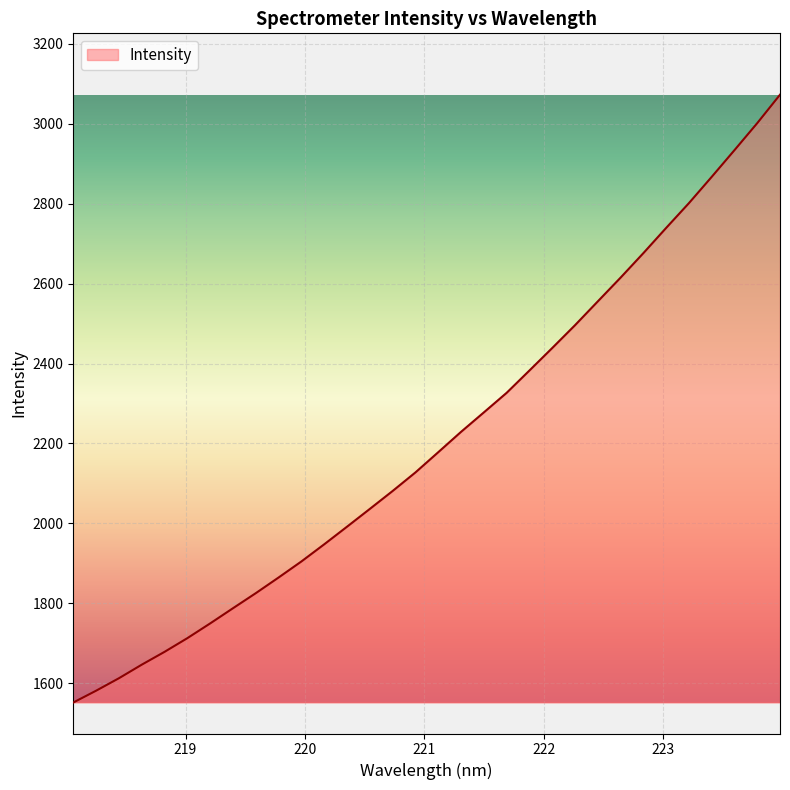

How many lines are shown in the chart?

1